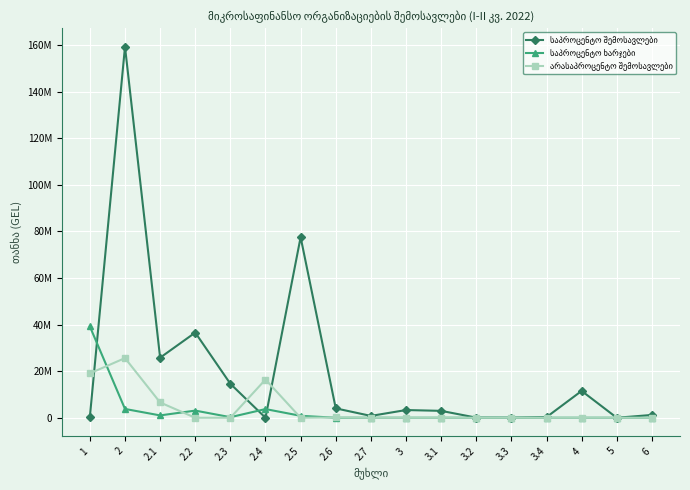

Which series changed the most between 2.5 and 3.3?

საპროცენტო შემოსავლები